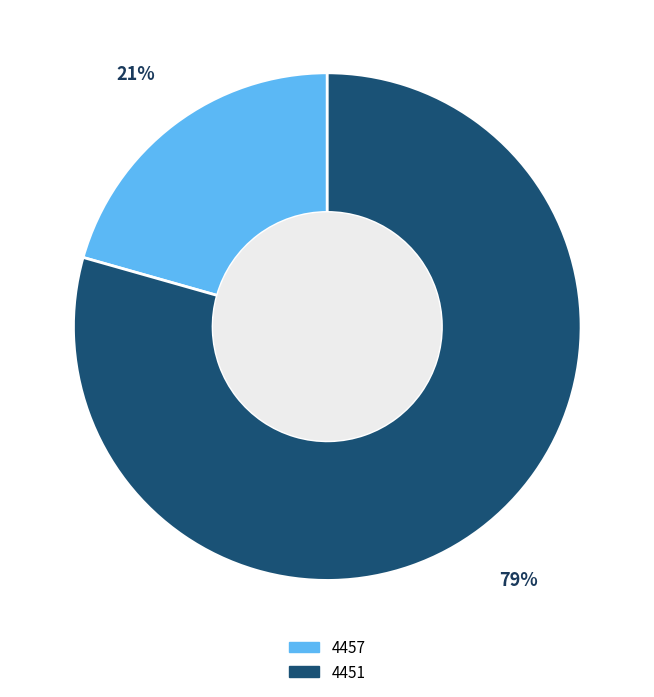

Rank the categories by value from highest to lowest.

4451, 4457